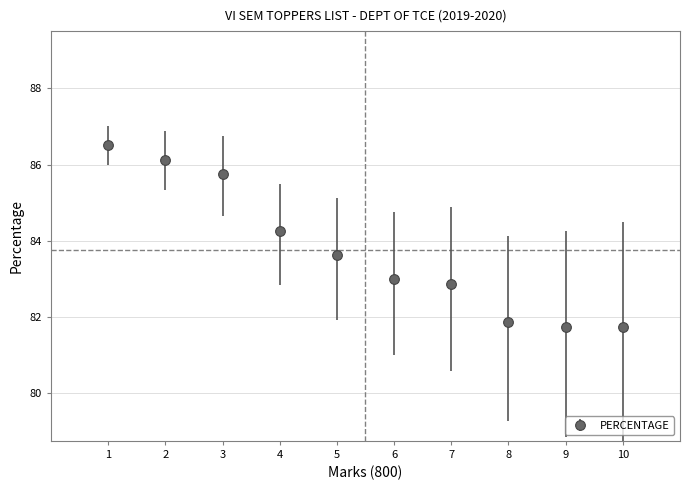

What is the ratio of the value at 7 to the value at 9?

1.0